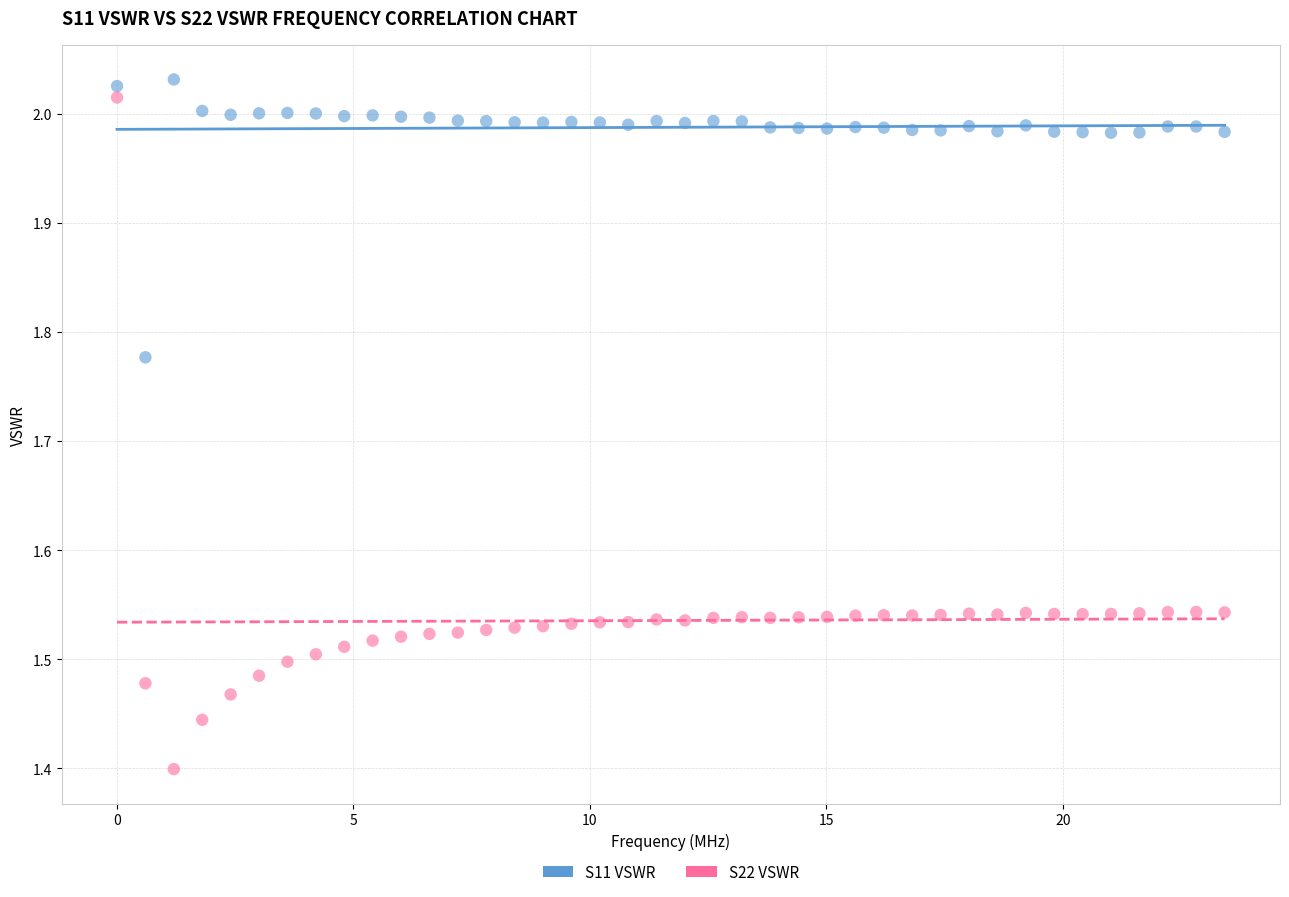

Across all data points, what is the range of Y values (max minus min)?

0.6